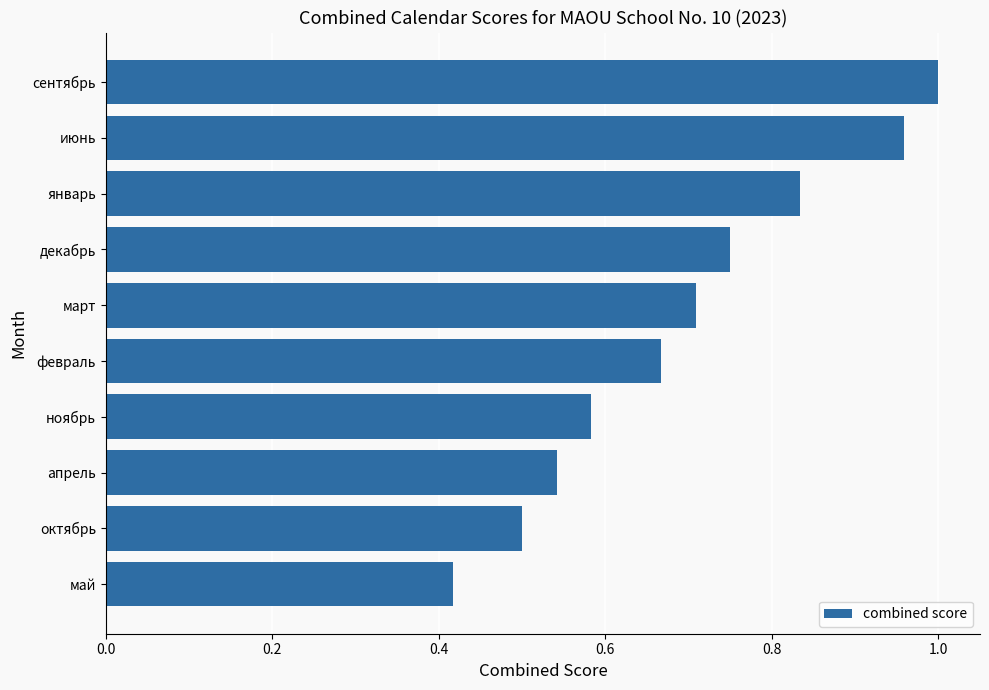

How many bars are there in total?

10